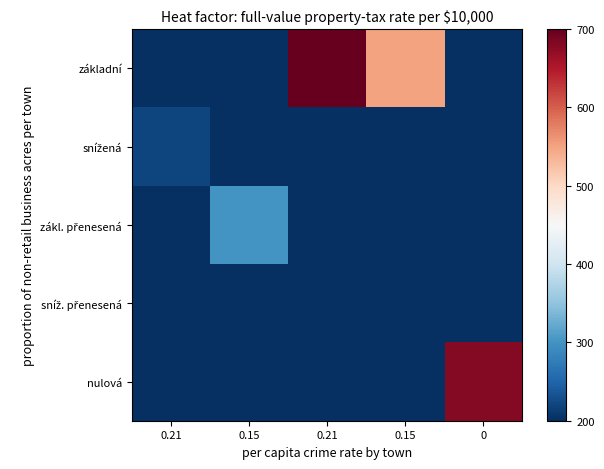

Which series has the widest spread of values?

základní